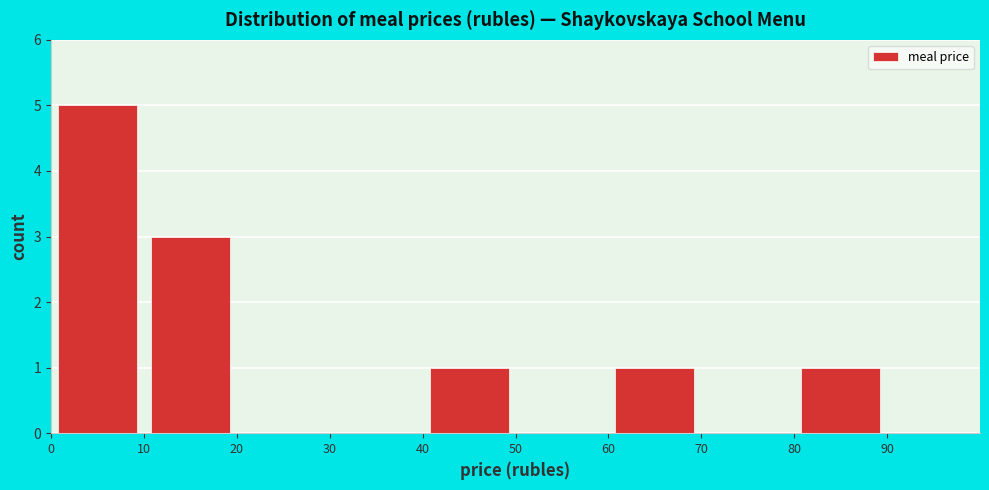

What is the height of the bar covering 40 to 50 on the x-axis? The values are not printed on the chart, so give them approximately, as read against the axis.

1